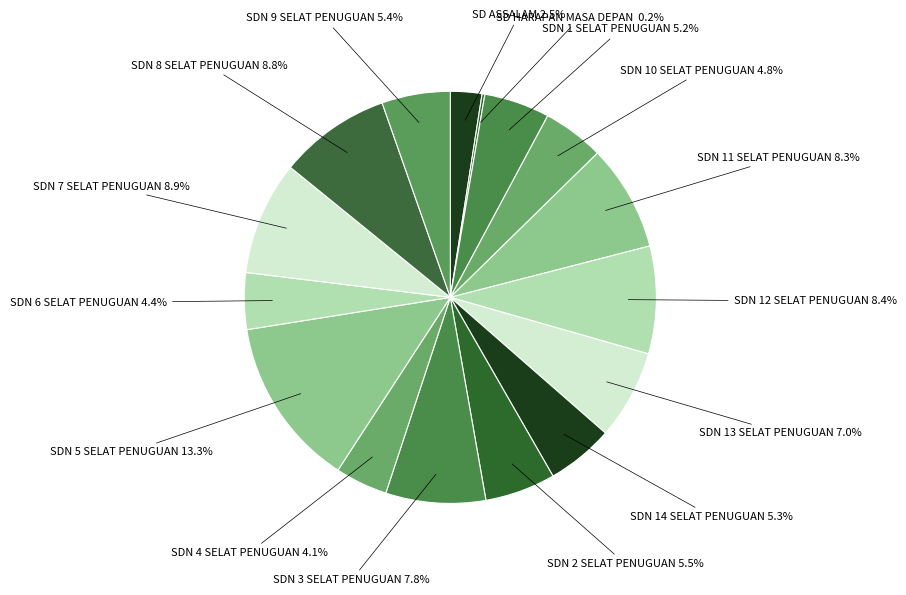

To the nearest percent, what is the difference between the largest and smallest slice percentages?

13%